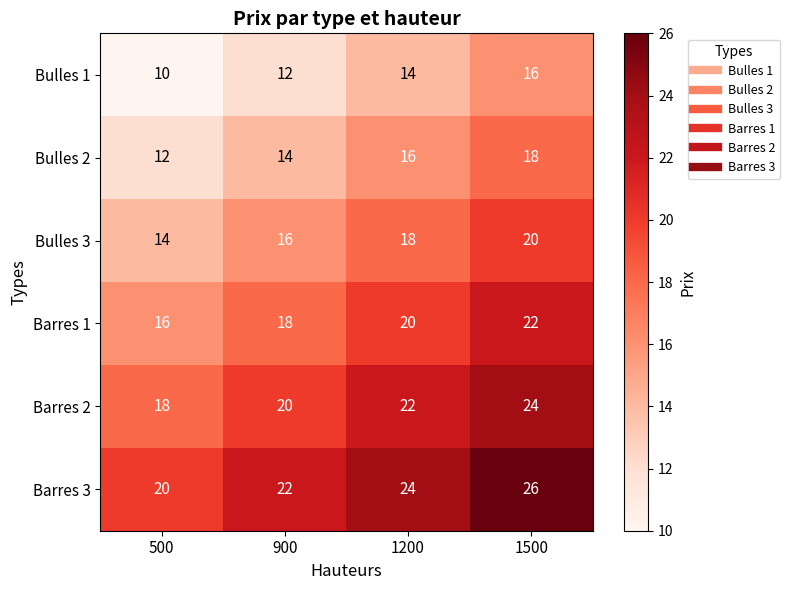

How many data points does each series have?

4